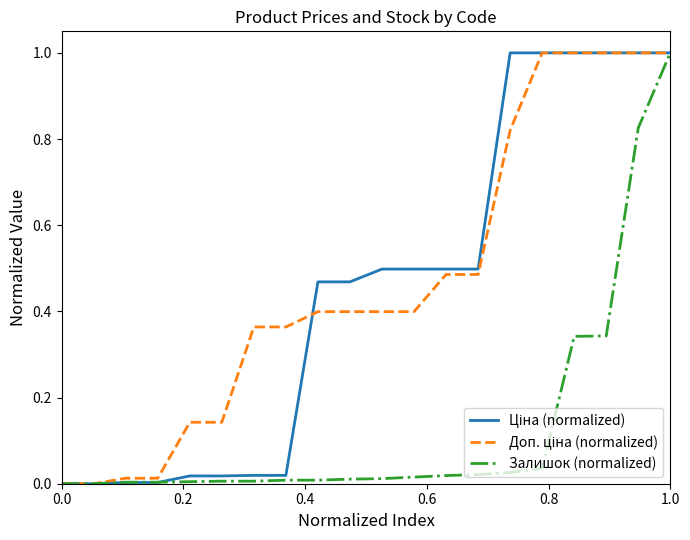

Does the chart display data point markers on the line(s)?

No